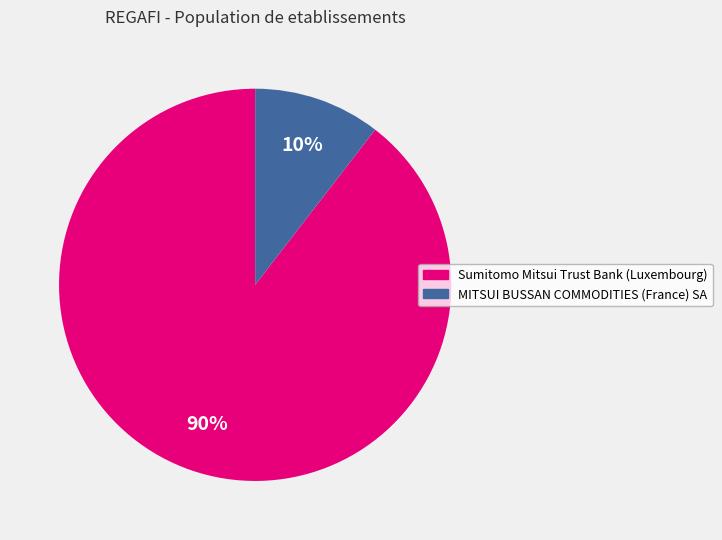

Which slice represents more than half of the pie?

Sumitomo Mitsui Trust Bank (Luxembourg)